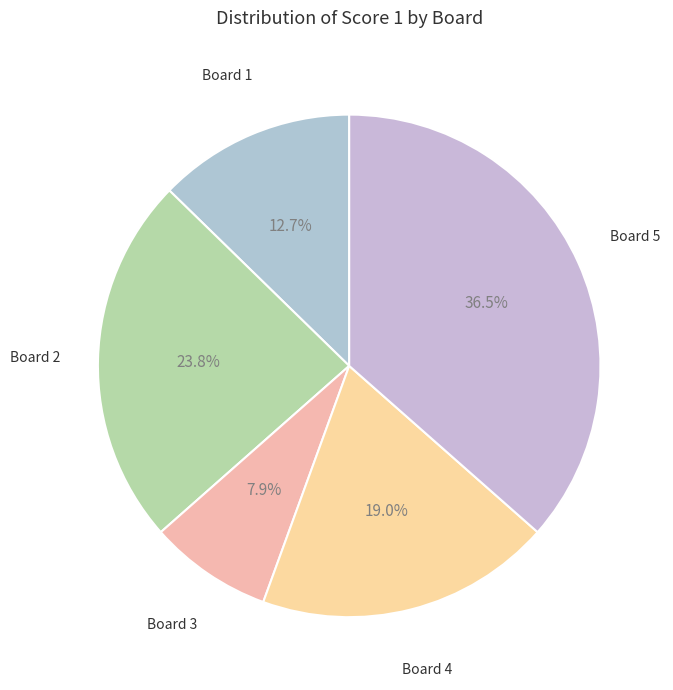

To the nearest percent, what is the difference between the largest and smallest slice percentages?

29%